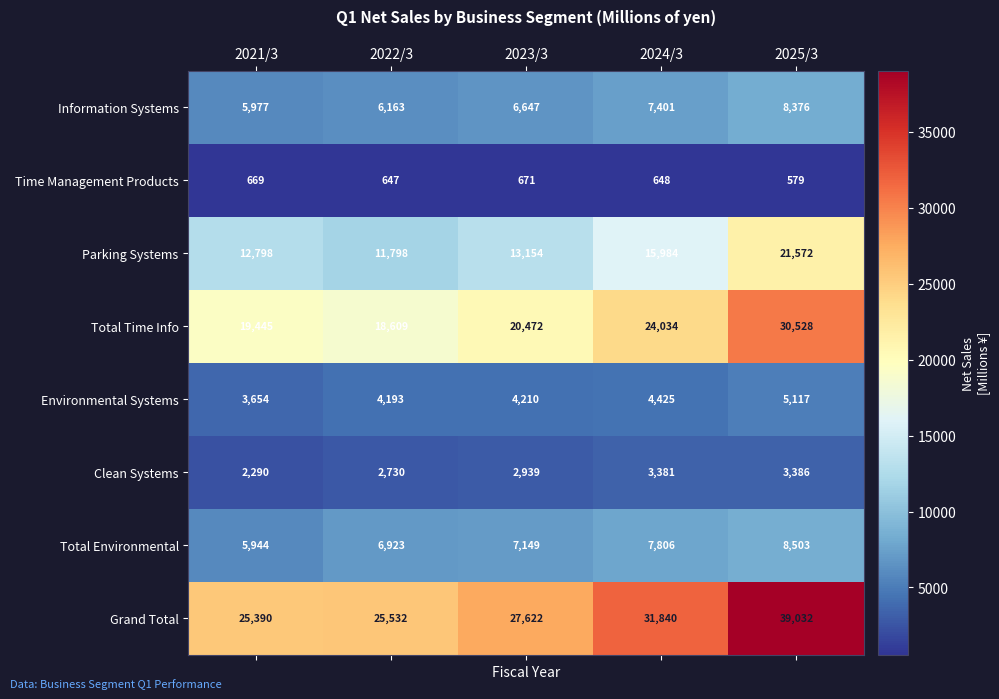

The value of Environmental Systems at 2023/3 is 1527. True or false?

False